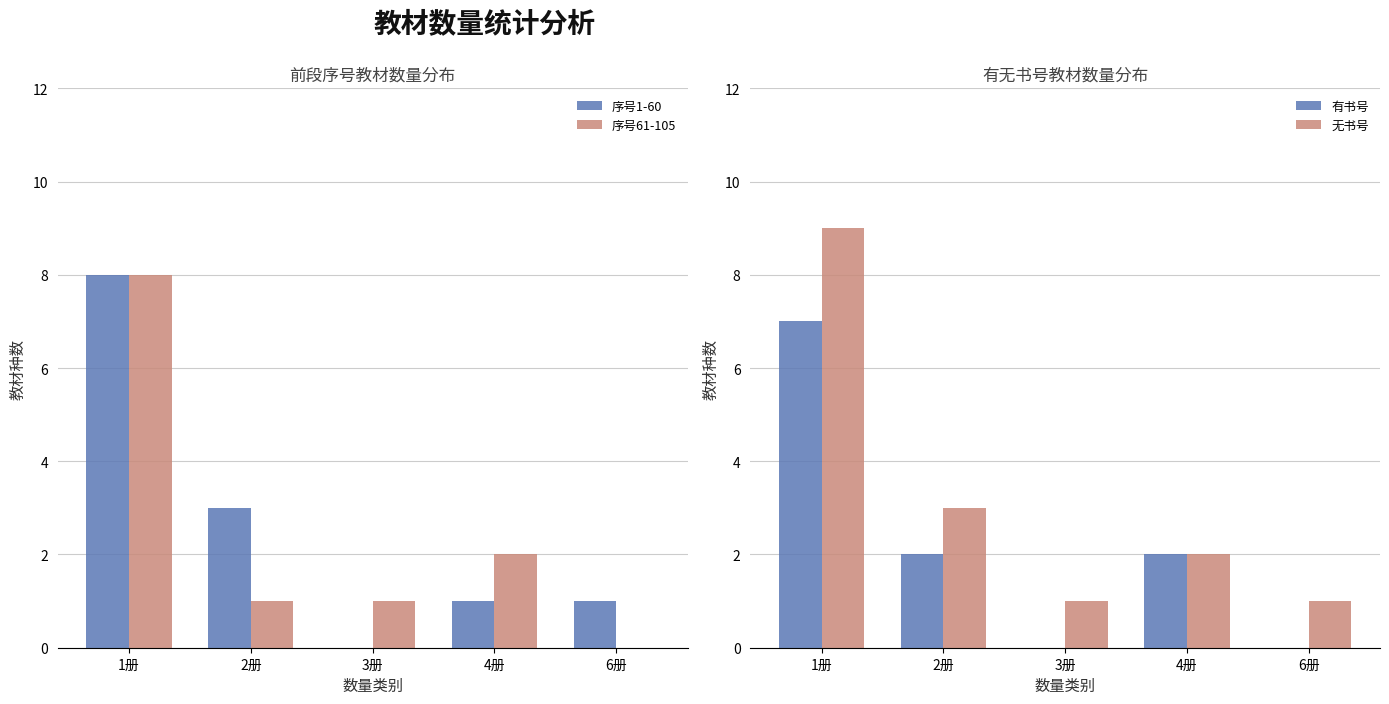

What is the greatest value displayed?

9